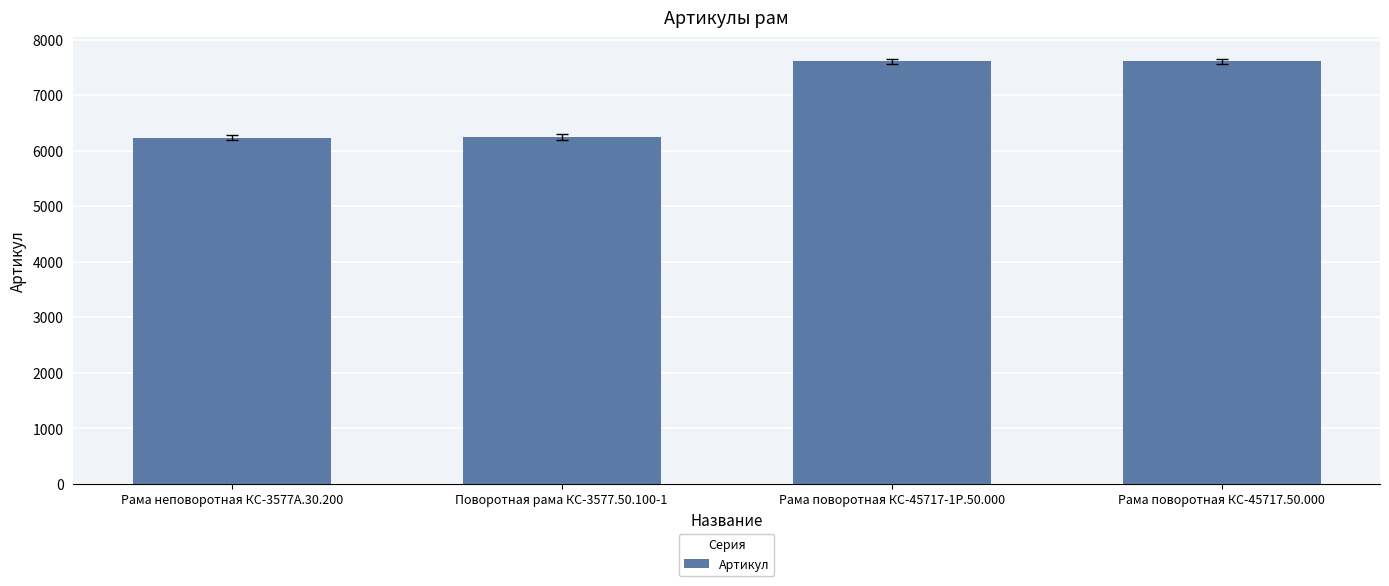

True or false: the data shows 6247 at Поворотная рама КС-3577.50.100-1.

True